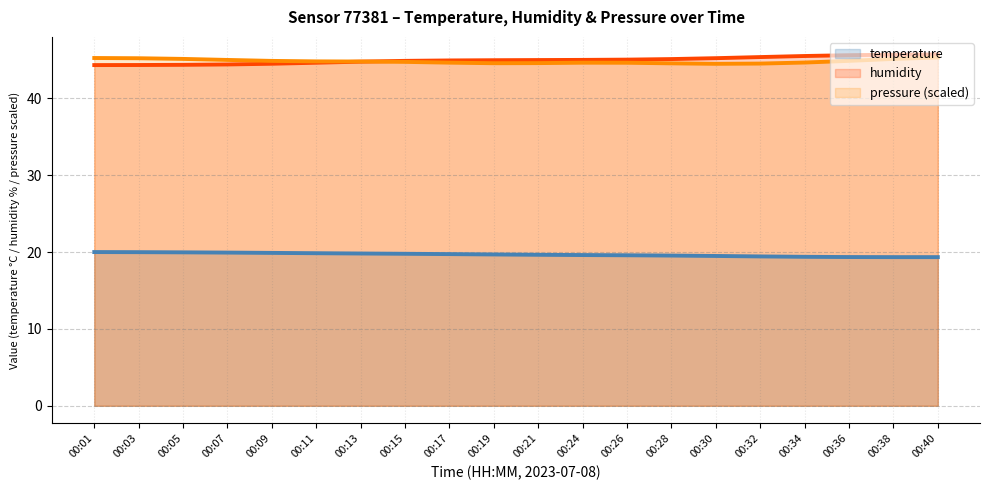

What is the minimum value for humidity?

44.3